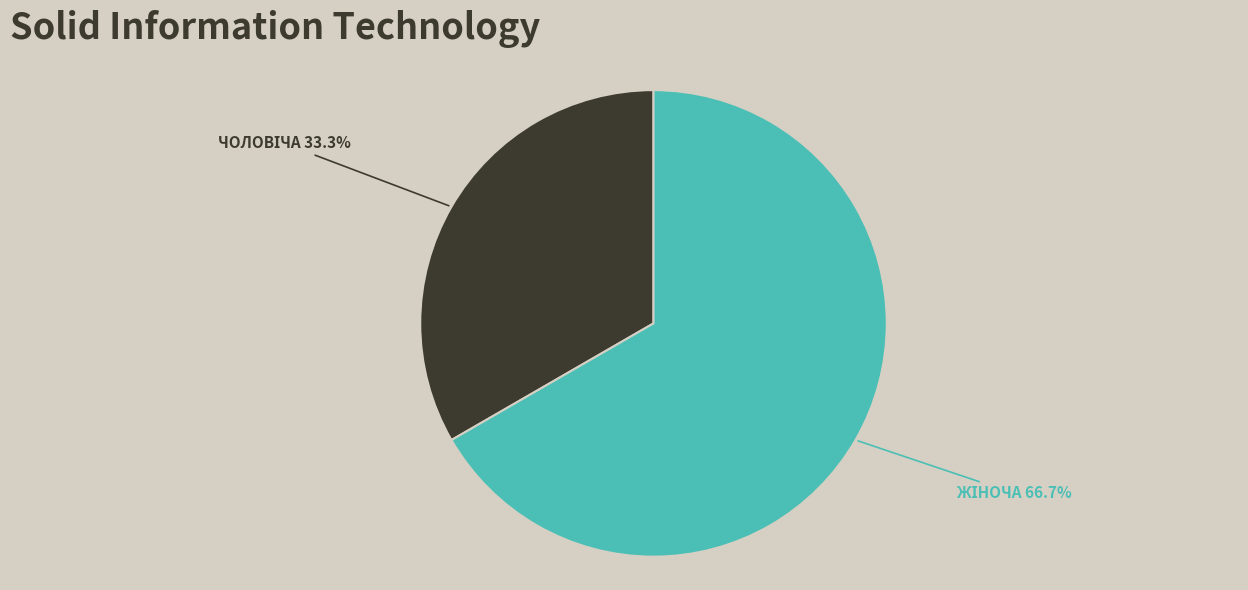

Does any single category account for the majority?

Yes